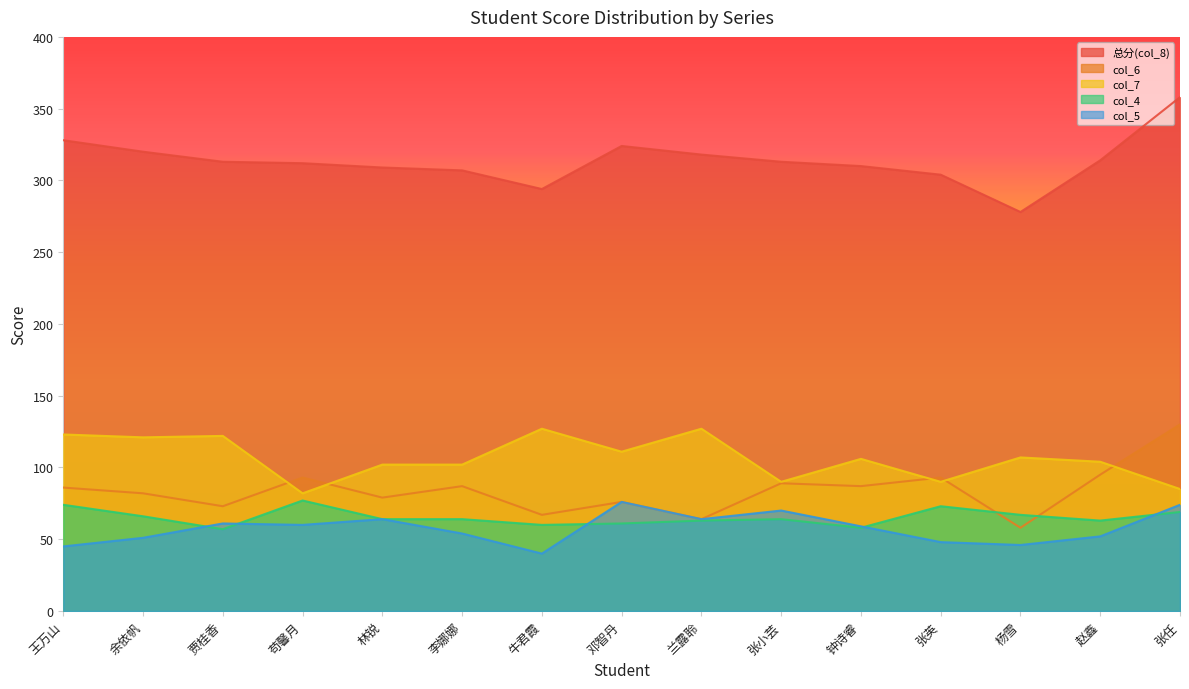

What is the difference between the col_4 values at 杨雪 and 牛君霞?

7